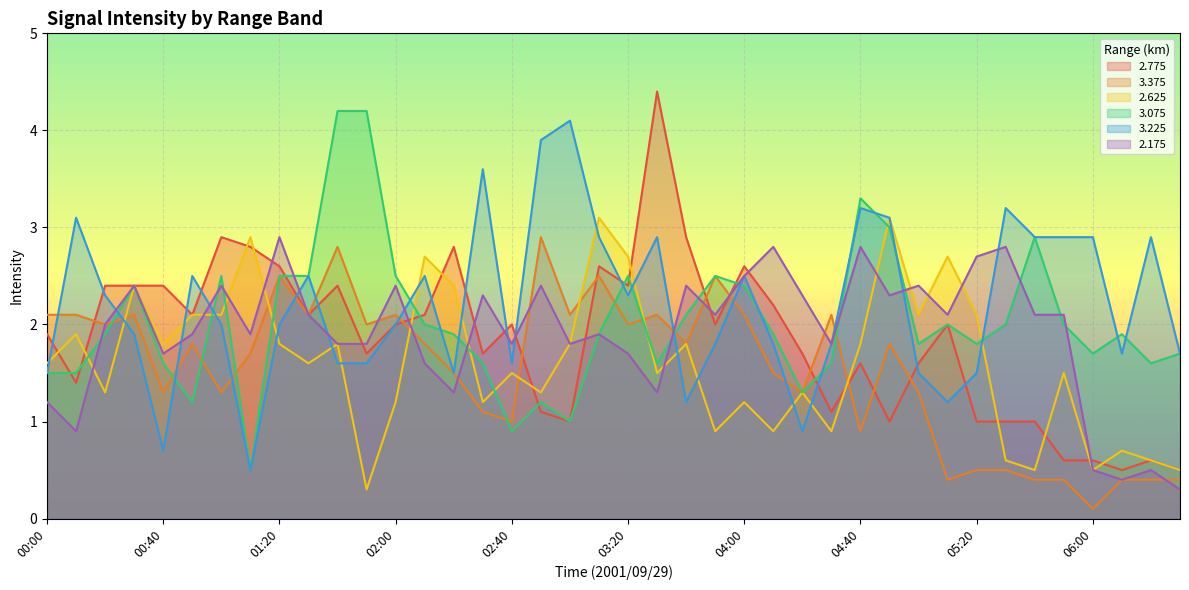

What position from the left is 05:20?

33